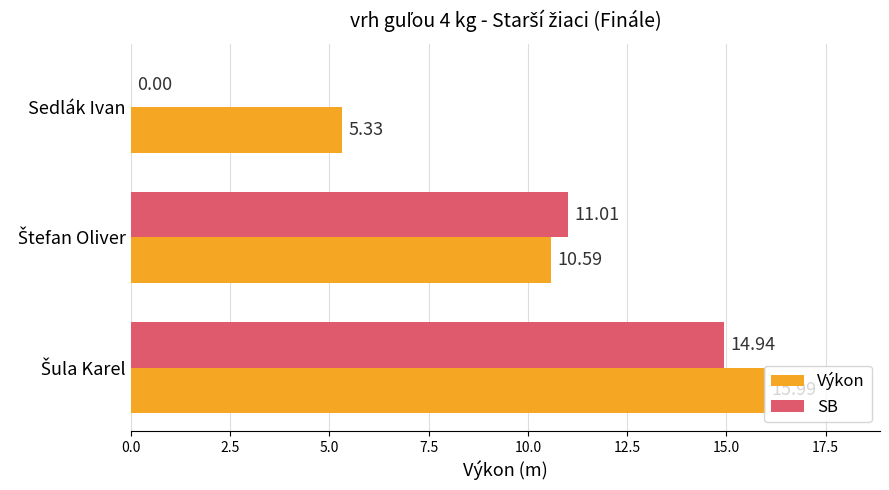

Which series has the largest total across all categories?

Výkon